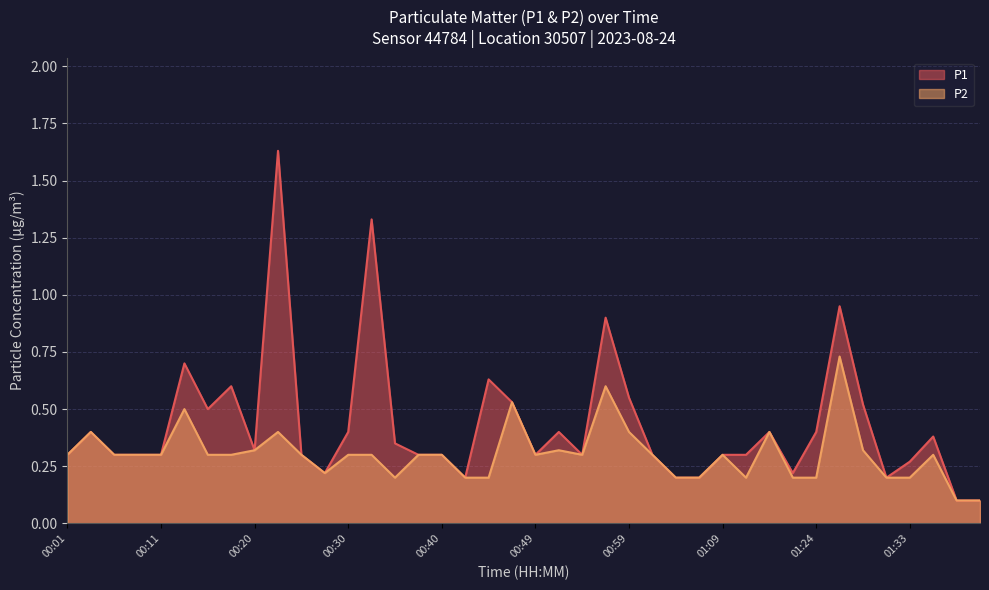

Reading left to right, extract all data points from this chart.

P1: 0.3	0.4	0.3	0.3	0.3	0.7	0.5	0.6	0.3	1.6	0.3	0.2	0.4	1.3	0.3	0.3	0.3	0.2	0.6	0.5	0.3	0.4	0.3	0.9	0.6	0.3	0.2	0.2	0.3	0.3	0.4	0.2	0.4	0.9	0.5	0.2	0.3	0.4	0.1	0.1
P2: 0.3	0.4	0.3	0.3	0.3	0.5	0.3	0.3	0.3	0.4	0.3	0.2	0.3	0.3	0.2	0.3	0.3	0.2	0.2	0.5	0.3	0.3	0.3	0.6	0.4	0.3	0.2	0.2	0.3	0.2	0.4	0.2	0.2	0.7	0.3	0.2	0.2	0.3	0.1	0.1